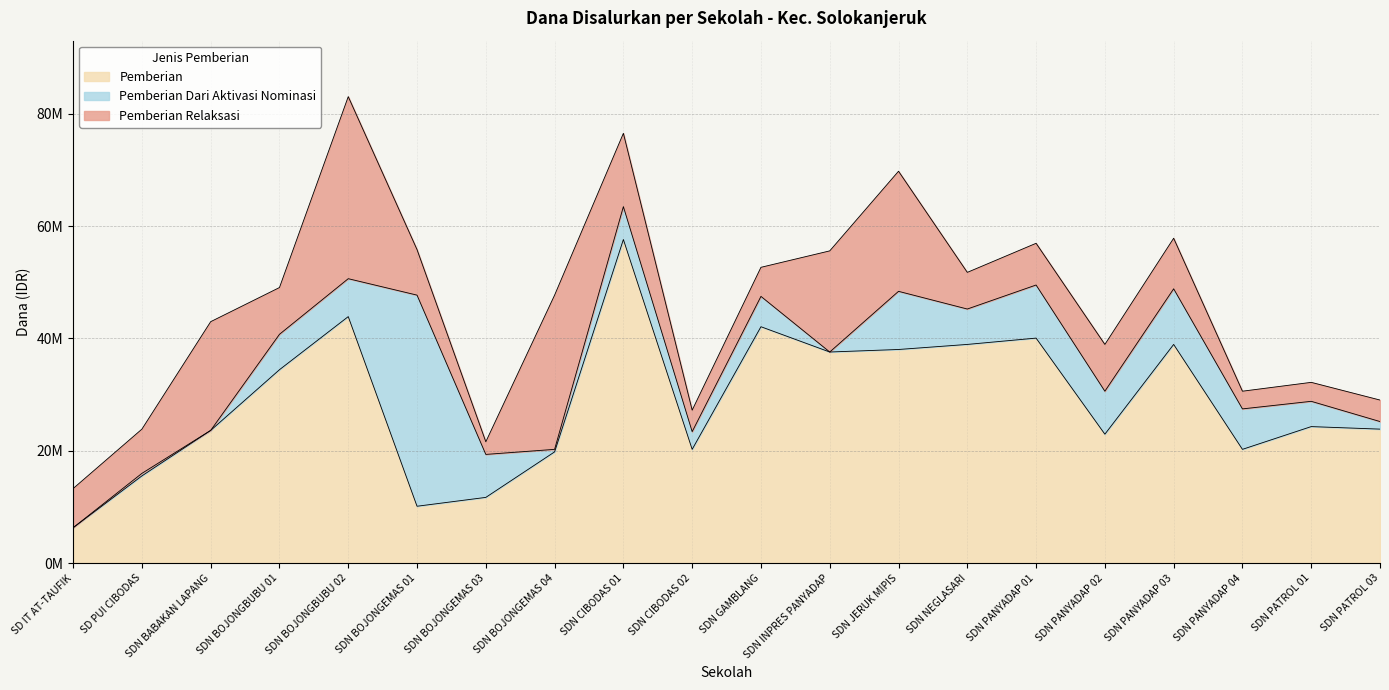

What are all the series names shown in the legend?

Pemberian, Pemberian Dari Aktivasi Nominasi, Pemberian Relaksasi